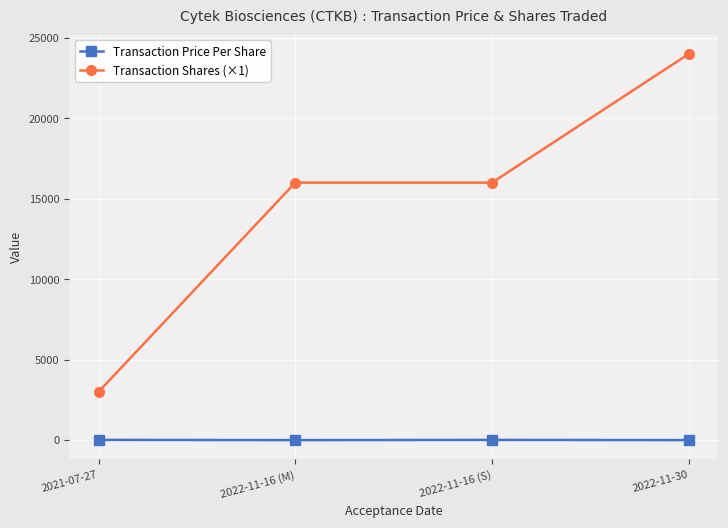

How many lines are shown in the chart?

2